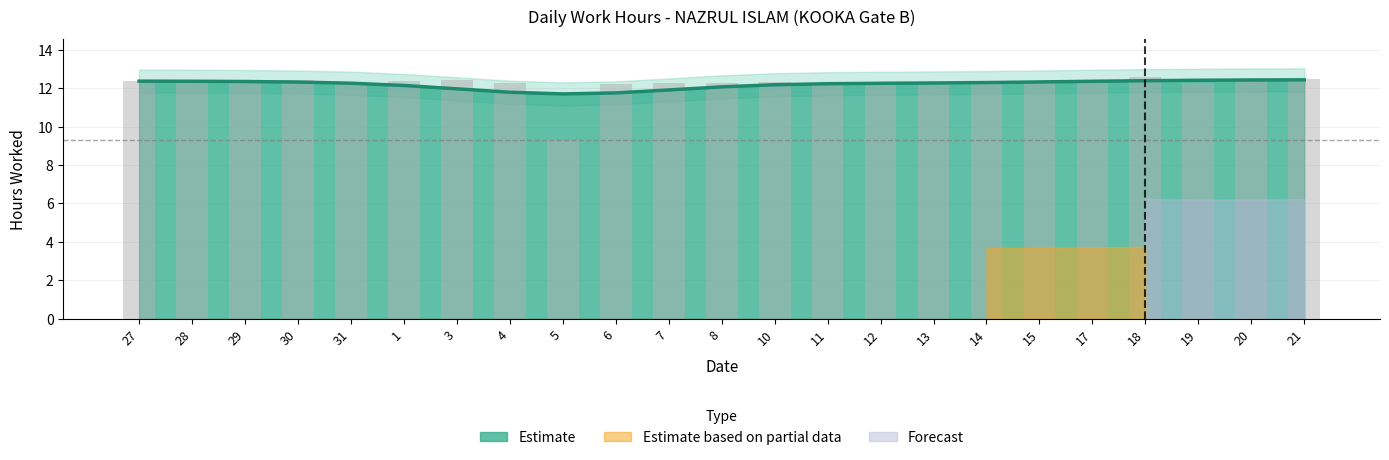

Reading right to left, what are all the values shown in this chart?

12.5	12.4	12.3	12.6	12.4	12.2	12.3	12.2	12.3	12.2	12.3	12.2	12.3	12.2	9.3	12.3	12.4	12.4	12.2	12.4	12.3	12.4	12.4